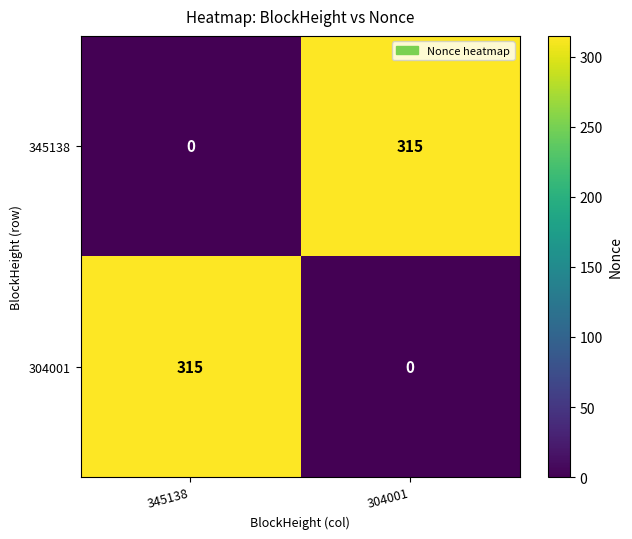

What is the maximum value shown in the chart?

315